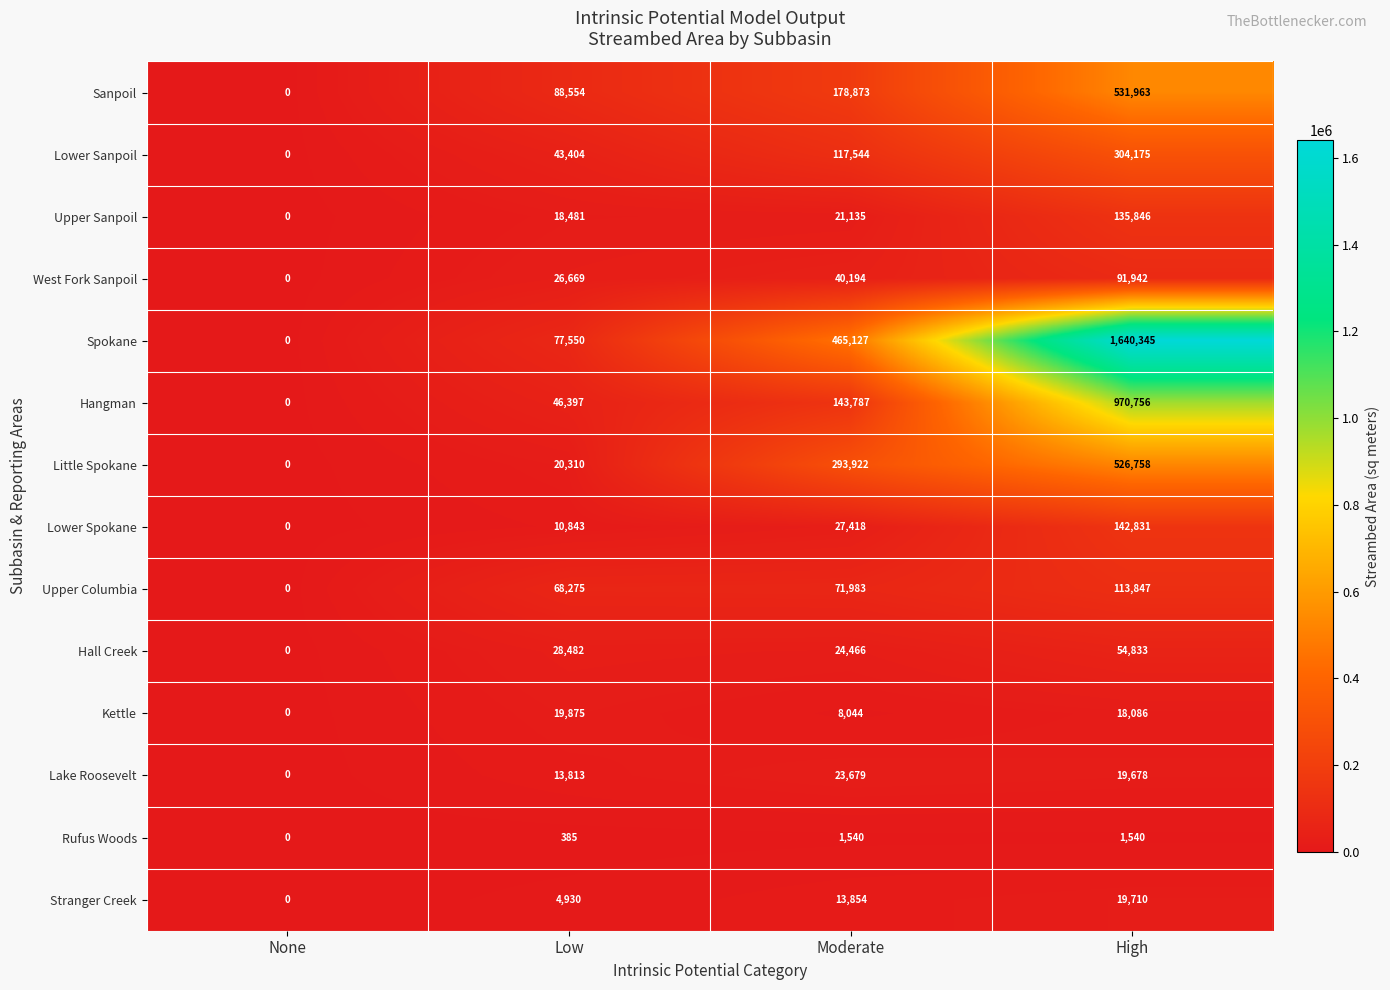

Is it true that Upper Columbia equals 14561 at Moderate?

False